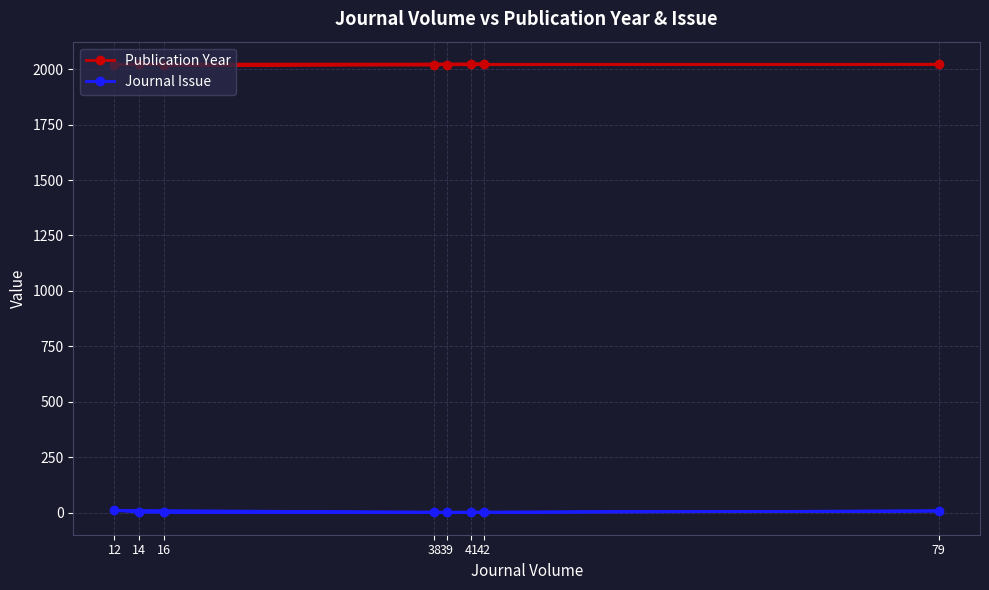

Which label corresponds to the largest value in the chart?

14